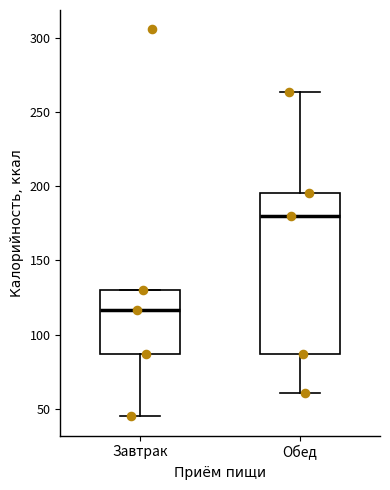

Which box's median line is the highest?

Обед